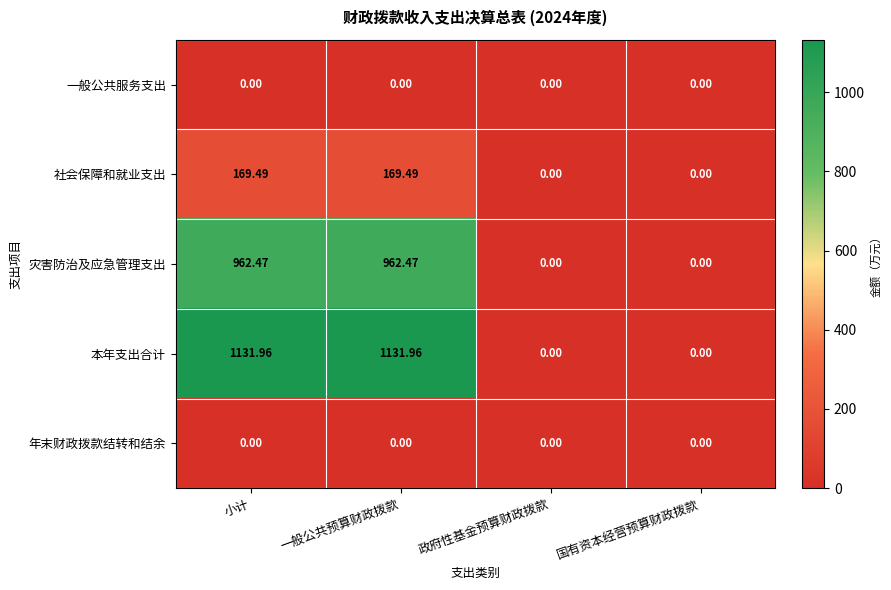

Which series has the largest total across all categories?

本年支出合计